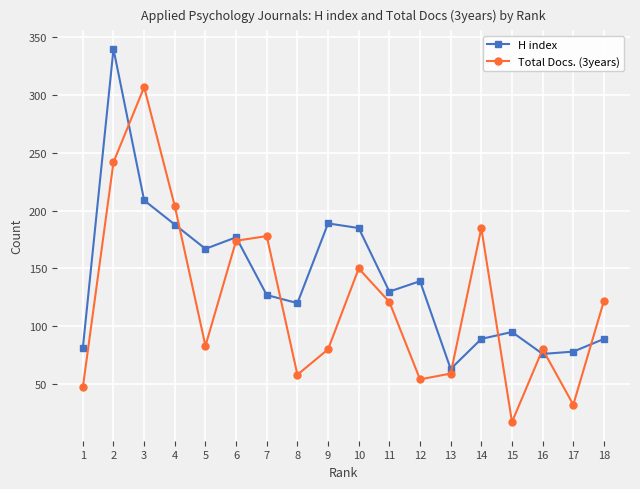

Where is the first local maximum for Total Docs. (3years)?

3